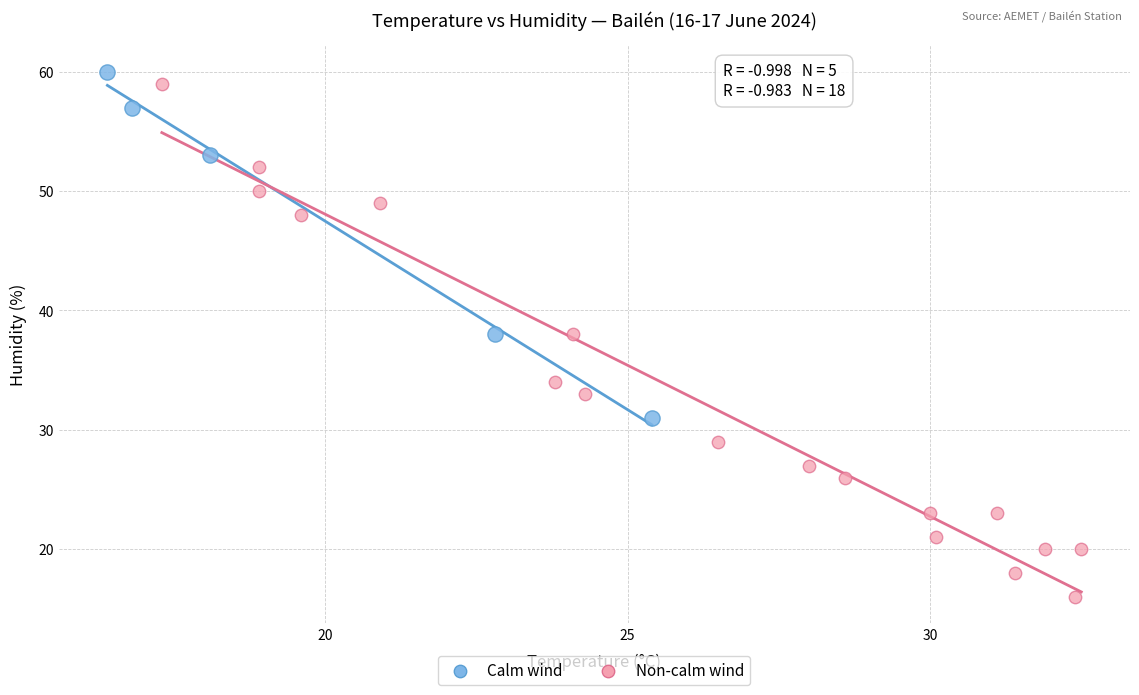

What are all the series names shown in the legend?

Calm wind, Non-calm wind